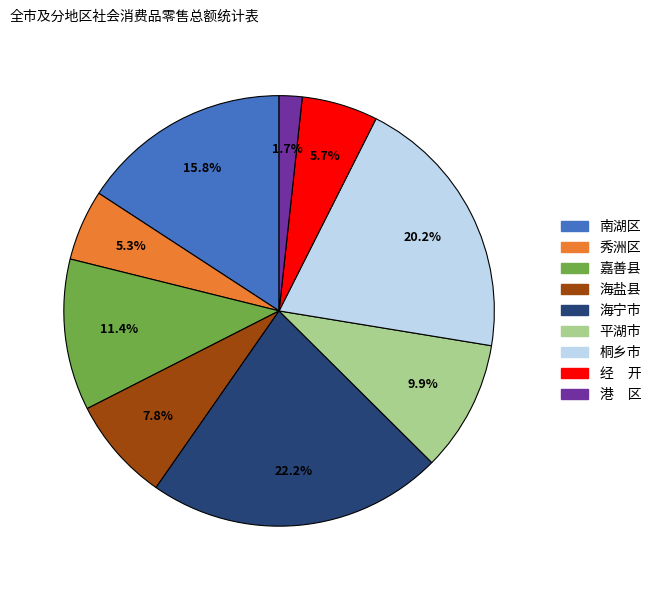

What percentage is the 海宁市 slice, to the nearest percent?

22%